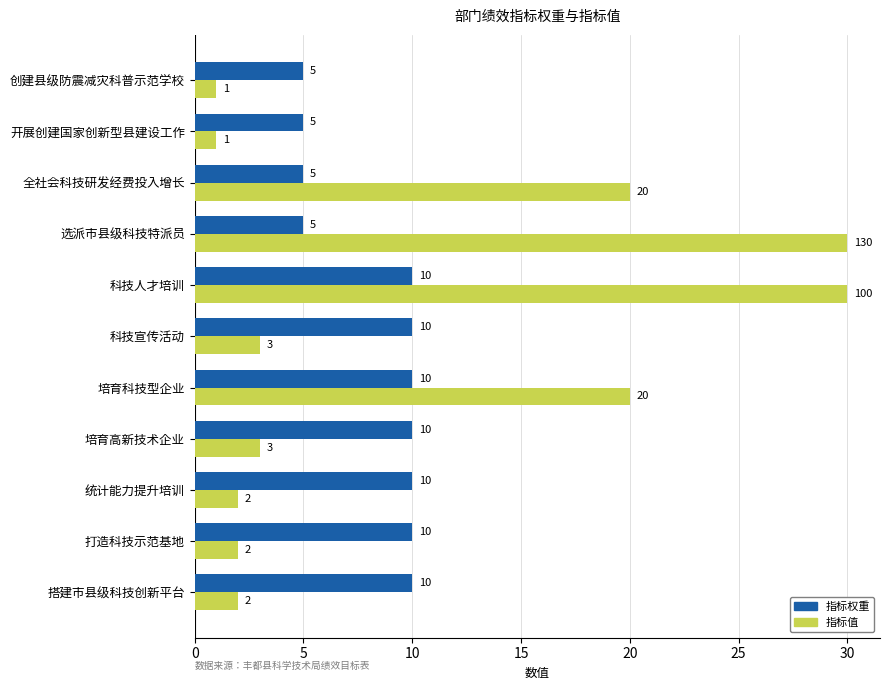

Count the 指标权重 values in the range 5 to 10.

11